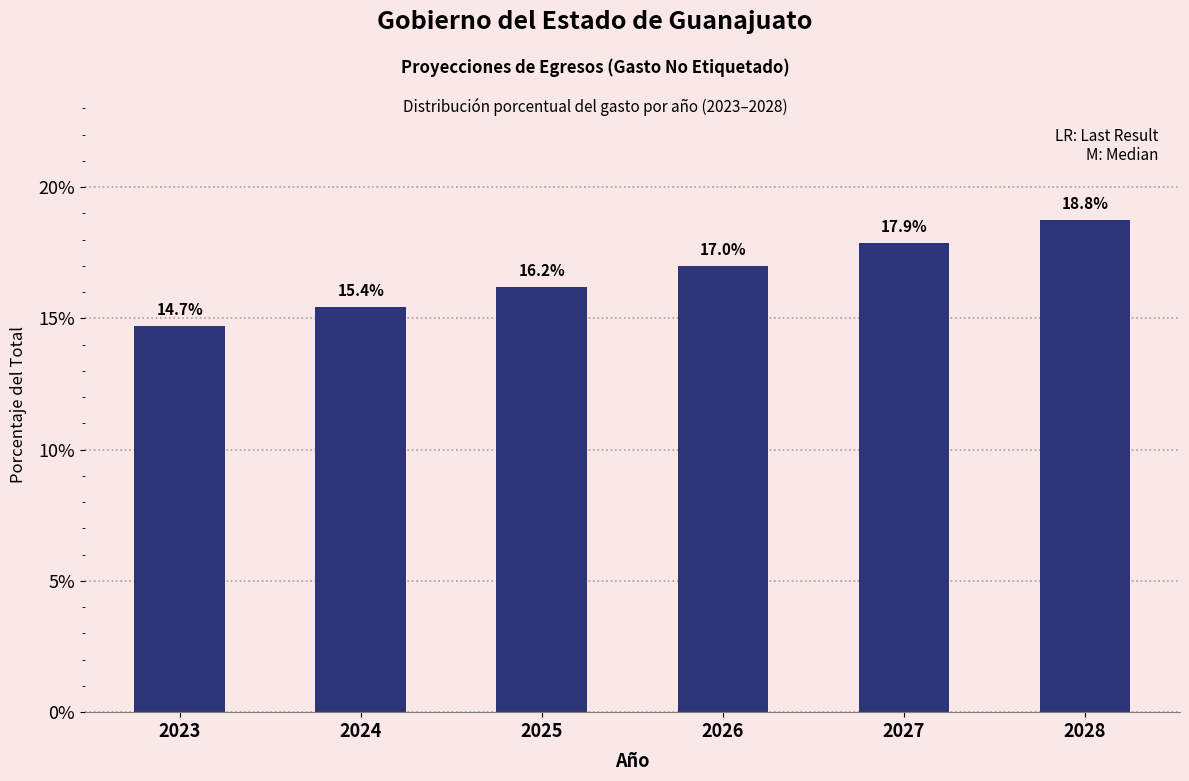

Reading left to right, list all the values displayed in this chart.

14.7	15.4	16.2	17.0	17.9	18.8